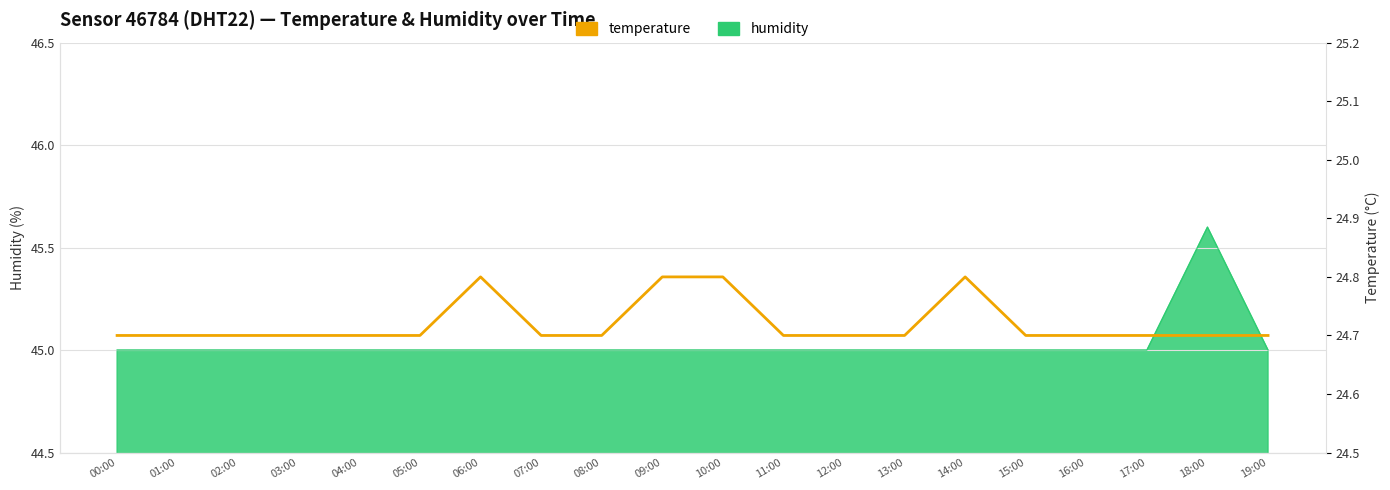

The value at 00:00 is 24.7. True or false?

True